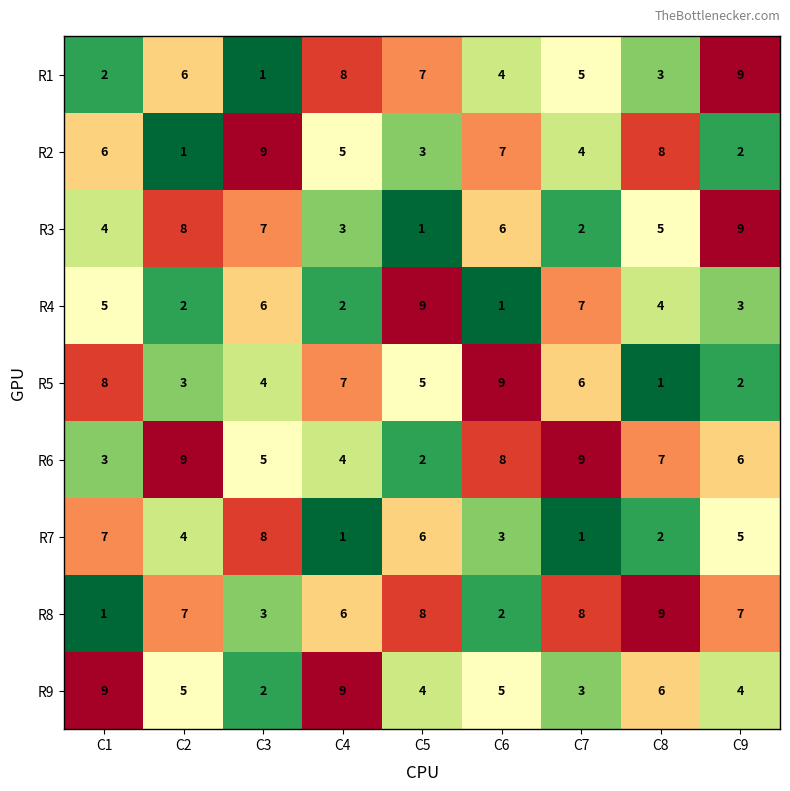

Which series changed the most between C1 and C5?

R8